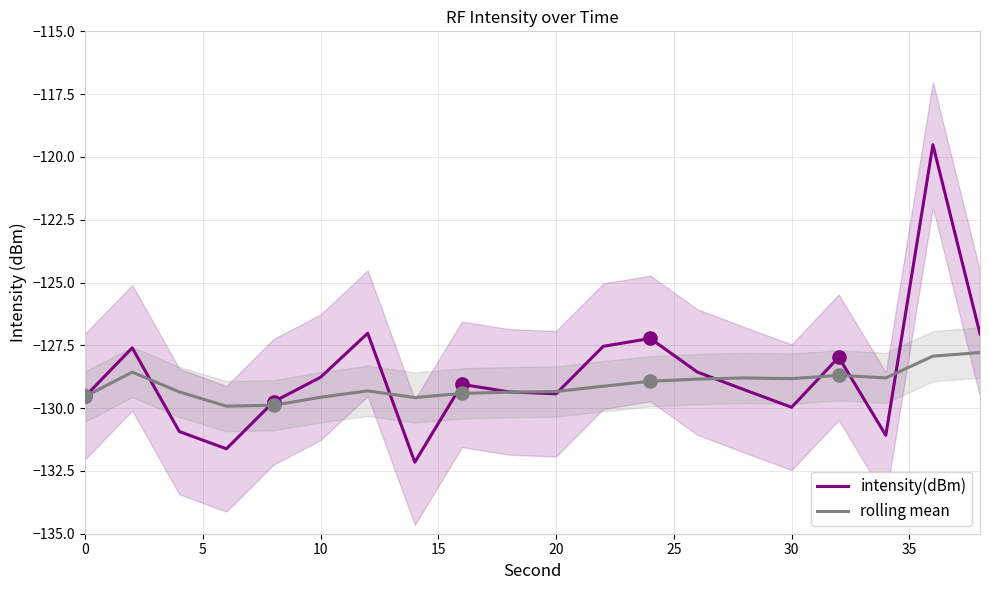

Which series has the widest spread of Y values?

intensity(dBm)